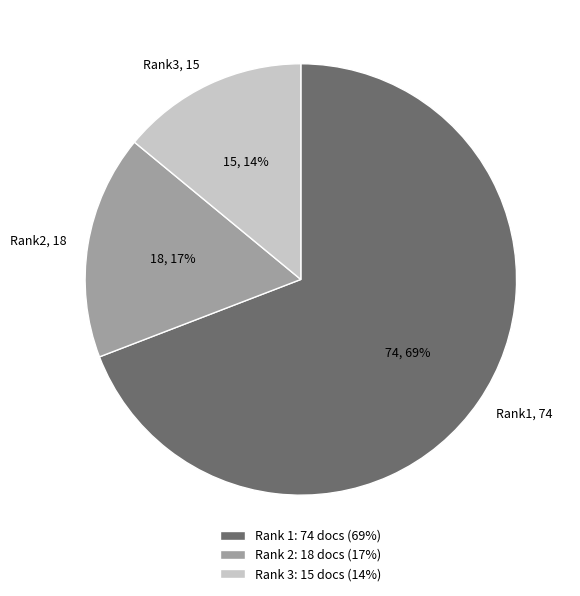

To the nearest percent, what is the difference between the largest and smallest slice percentages?

55%